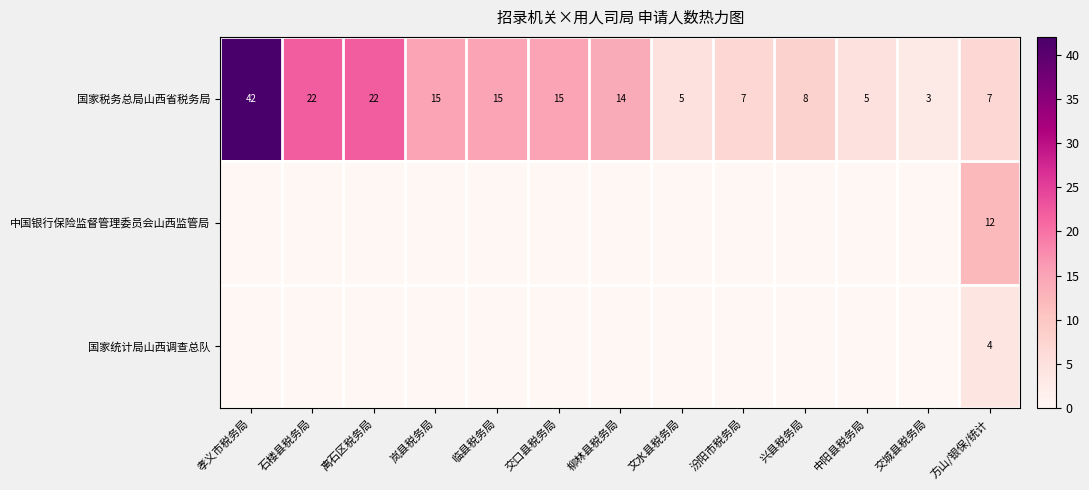

The 国家税务总局山西省税务局 series shows 10 at 岚县税务局. True or false?

False